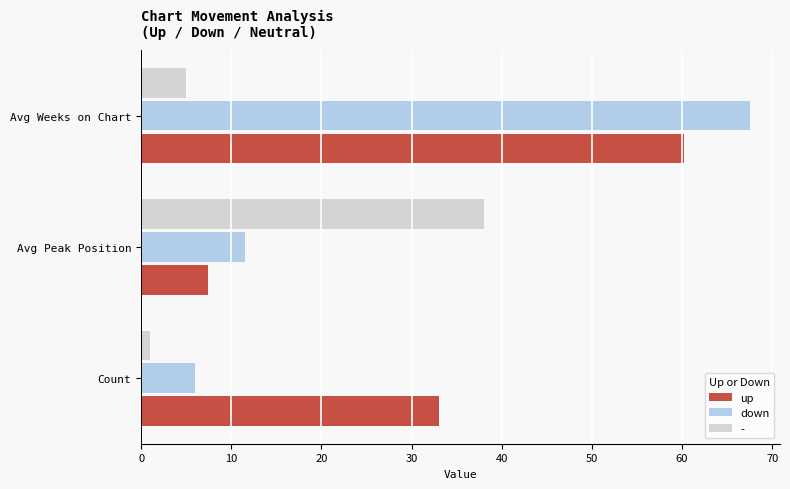

What is the sum of the down values at Avg Weeks on Chart and Avg Peak Position?

79.0